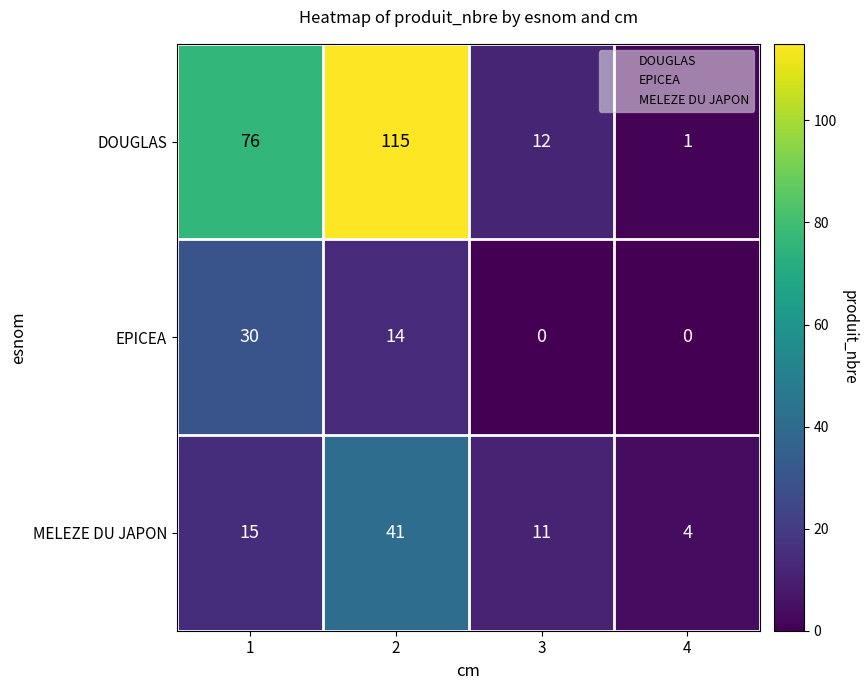

What is the spread (max minus min) of values at 3?

12